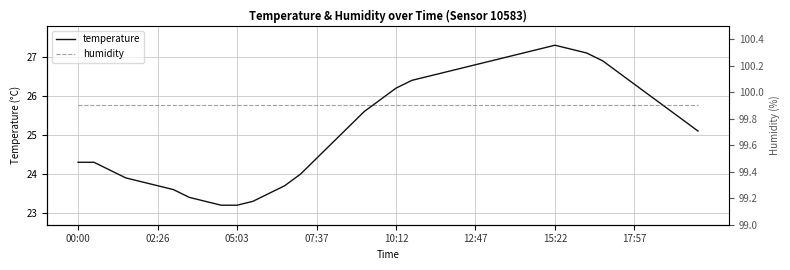

What is the sum of all humidity values?

3996.0